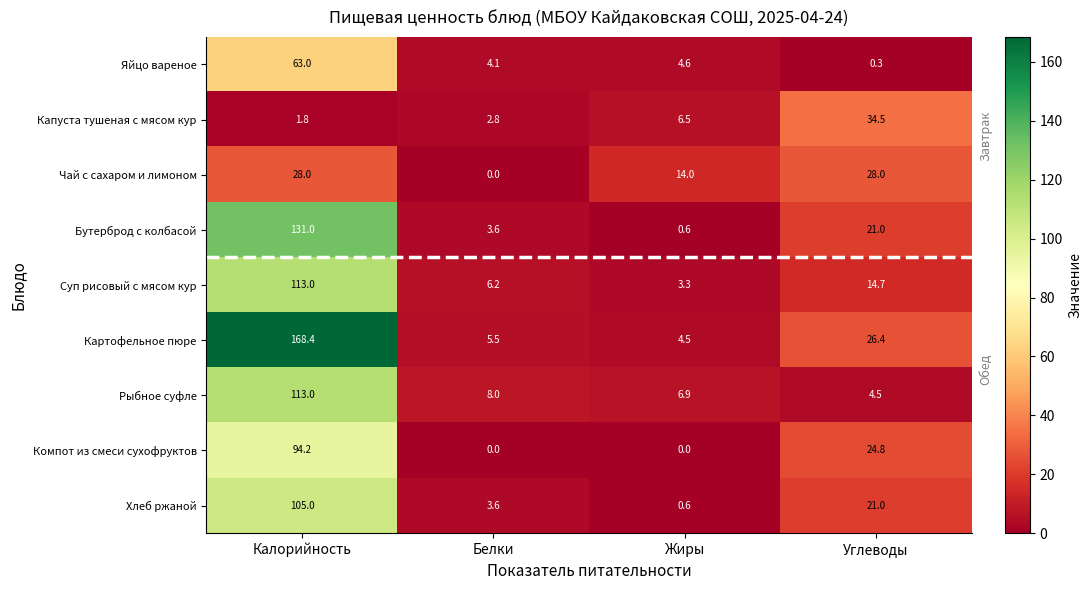

Read the Капуста тушеная с мясом кур value at Углеводы.

34.5